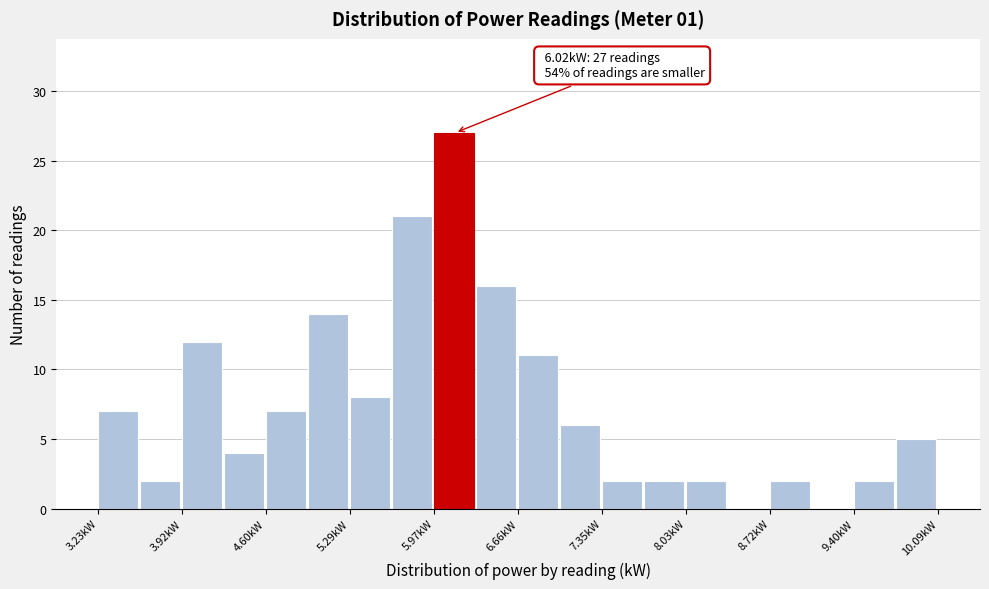

Around what value on the x-axis is the tallest bar? Give the approximate position of its centre, as read against the axis.

6.1